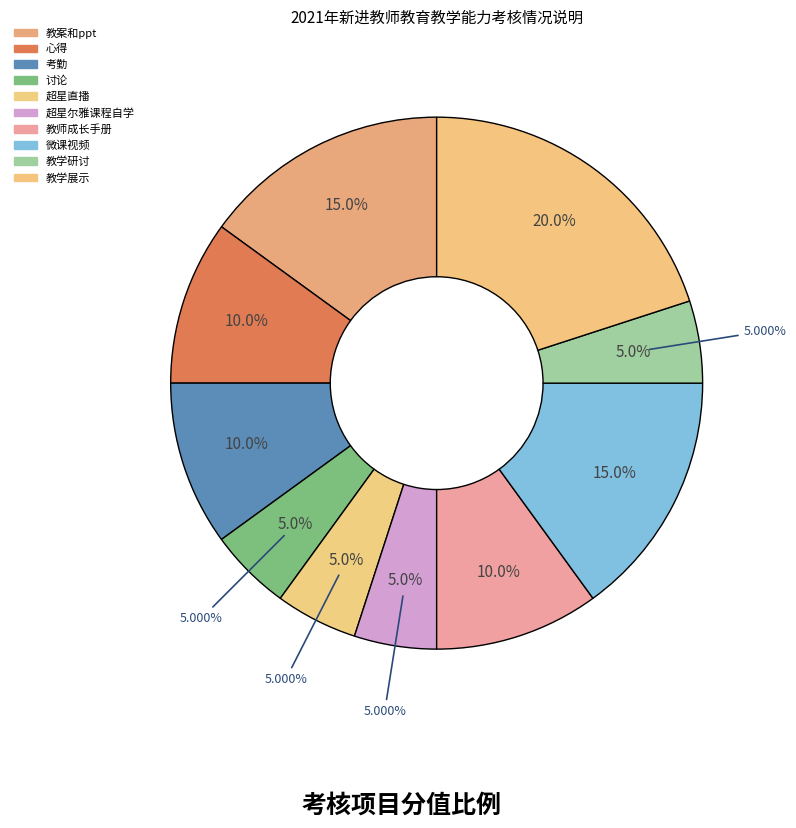

To the nearest percent, what is the average slice percentage?

10%